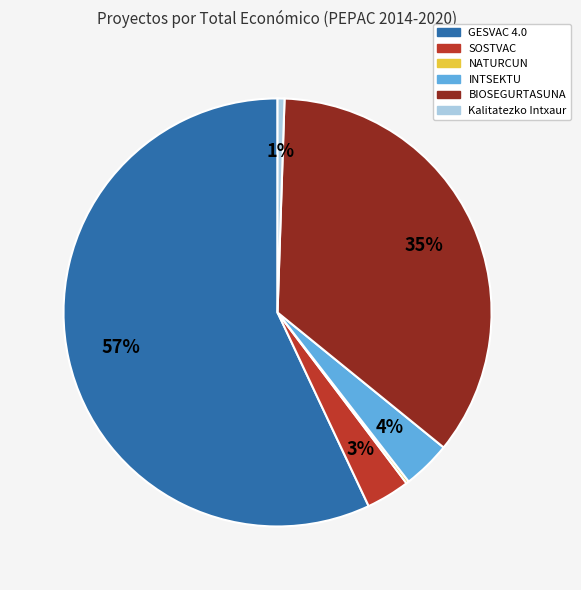

Which slice represents more than half of the pie?

GESVAC 4.0